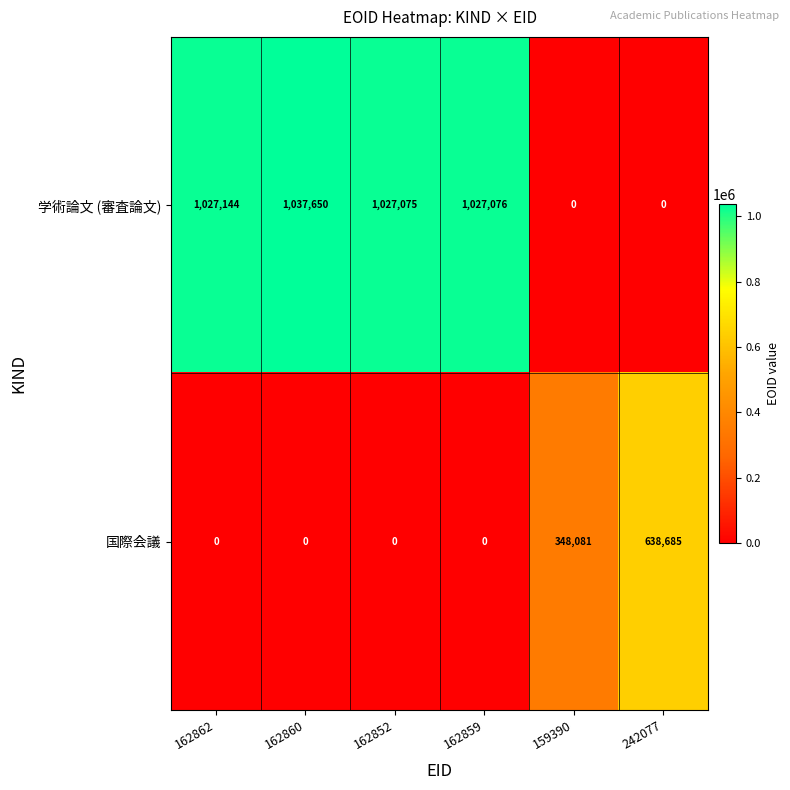

Reading left to right, extract all data points from this chart.

学術論文 (審査論文): 162862=1027144	162860=1037650	162852=1027075	162859=1027076	159390=0	242077=0
国際会議: 162862=0	162860=0	162852=0	162859=0	159390=348081	242077=638685